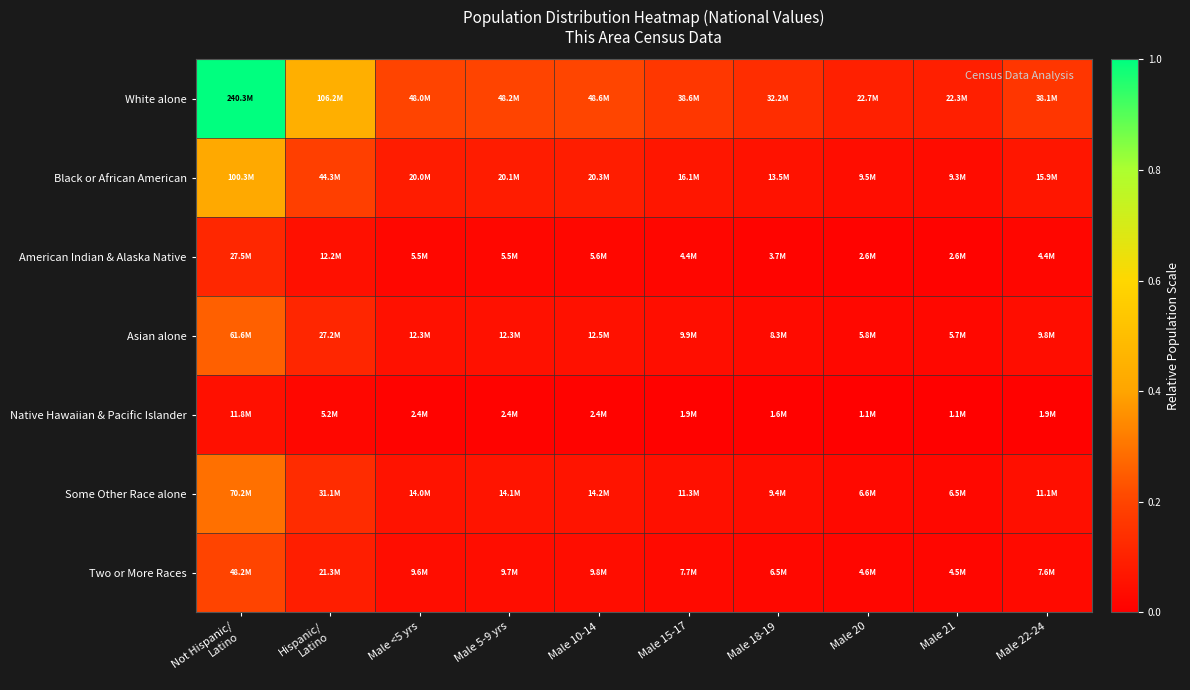

Reading left to right, list all the values displayed in this chart.

White alone: Not Hispanic/
Latino=1.0	Hispanic/
Latino=0.4	Male <5 yrs=0.2	Male 5-9 yrs=0.2	Male 10-14=0.2	Male 15-17=0.2	Male 18-19=0.1	Male 20=0.1	Male 21=0.1	Male 22-24=0.2
Black or African American: Not Hispanic/
Latino=0.4	Hispanic/
Latino=0.2	Male <5 yrs=0.1	Male 5-9 yrs=0.1	Male 10-14=0.1	Male 15-17=0.1	Male 18-19=0.1	Male 20=0.0	Male 21=0.0	Male 22-24=0.1
American Indian & Alaska Native: Not Hispanic/
Latino=0.1	Hispanic/
Latino=0.1	Male <5 yrs=0.0	Male 5-9 yrs=0.0	Male 10-14=0.0	Male 15-17=0.0	Male 18-19=0.0	Male 20=0.0	Male 21=0.0	Male 22-24=0.0
Asian alone: Not Hispanic/
Latino=0.3	Hispanic/
Latino=0.1	Male <5 yrs=0.1	Male 5-9 yrs=0.1	Male 10-14=0.1	Male 15-17=0.0	Male 18-19=0.0	Male 20=0.0	Male 21=0.0	Male 22-24=0.0
Native Hawaiian & Pacific Islander: Not Hispanic/
Latino=0.0	Hispanic/
Latino=0.0	Male <5 yrs=0.0	Male 5-9 yrs=0.0	Male 10-14=0.0	Male 15-17=0.0	Male 18-19=0.0	Male 20=0.0	Male 21=0.0	Male 22-24=0.0
Some Other Race alone: Not Hispanic/
Latino=0.3	Hispanic/
Latino=0.1	Male <5 yrs=0.1	Male 5-9 yrs=0.1	Male 10-14=0.1	Male 15-17=0.0	Male 18-19=0.0	Male 20=0.0	Male 21=0.0	Male 22-24=0.0
Two or More Races: Not Hispanic/
Latino=0.2	Hispanic/
Latino=0.1	Male <5 yrs=0.0	Male 5-9 yrs=0.0	Male 10-14=0.0	Male 15-17=0.0	Male 18-19=0.0	Male 20=0.0	Male 21=0.0	Male 22-24=0.0